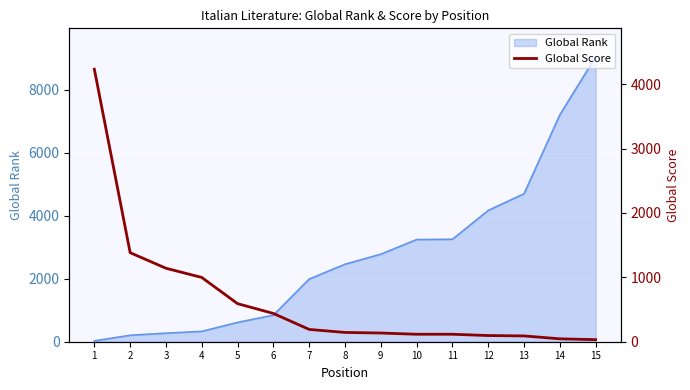

What is the highest value of the Global Rank series?

9042